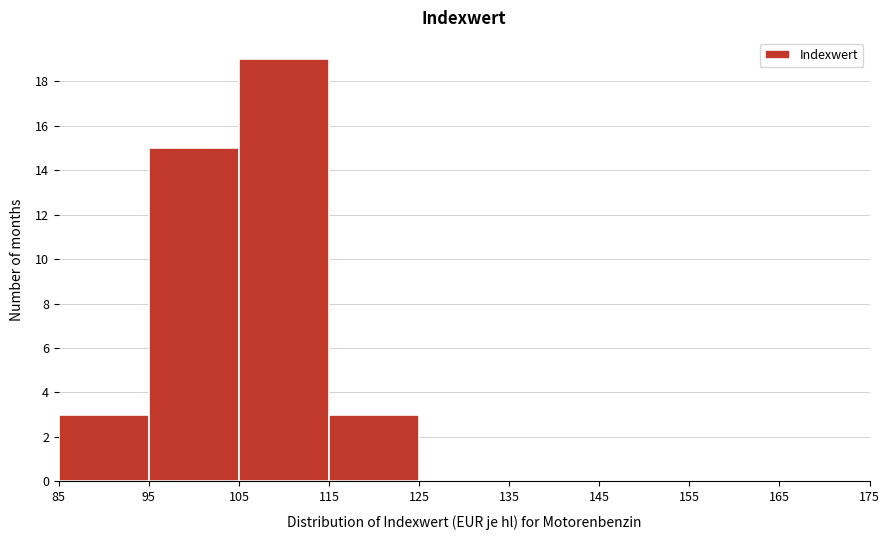

How tall is the bar that spans 85 to 95 on the x-axis? The values are not printed on the chart, so give them approximately, as read against the axis.

3